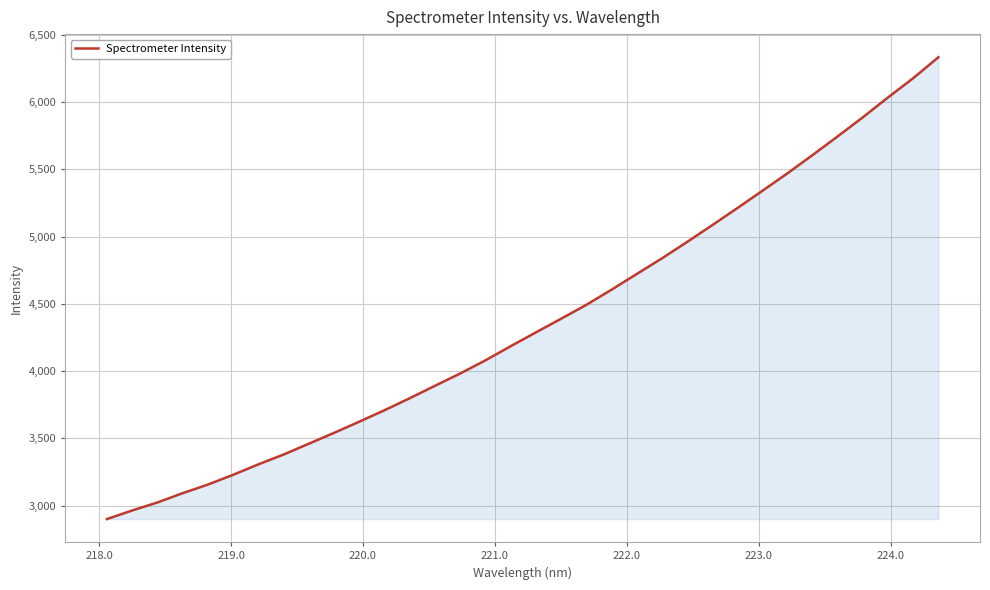

What is the greatest value displayed?

6334.8